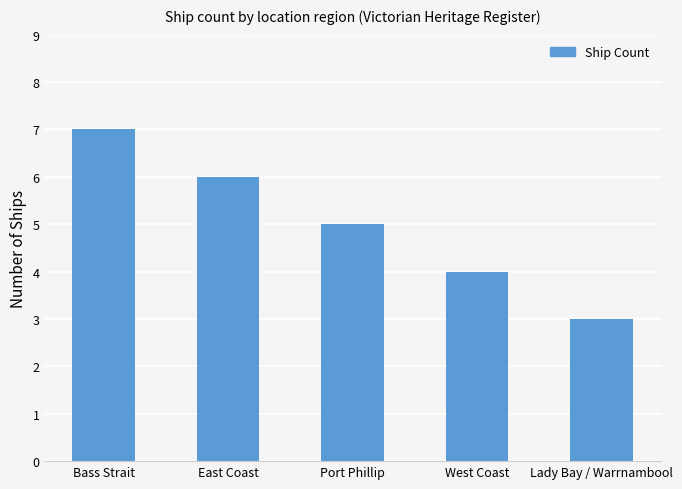

What is the maximum value shown in the chart?

7